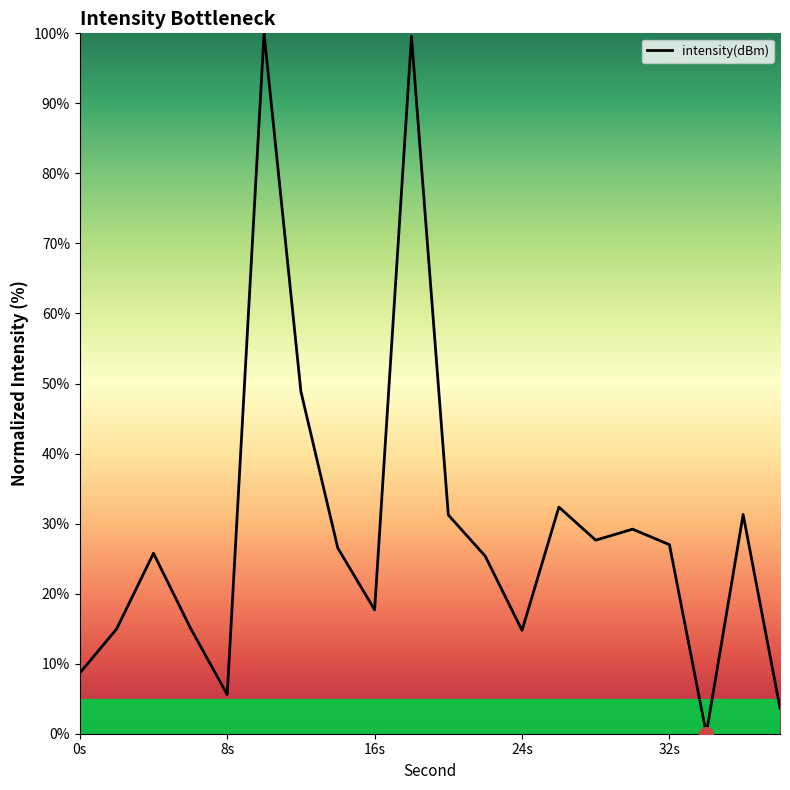

What is the difference between the maximum and minimum values?

100.0